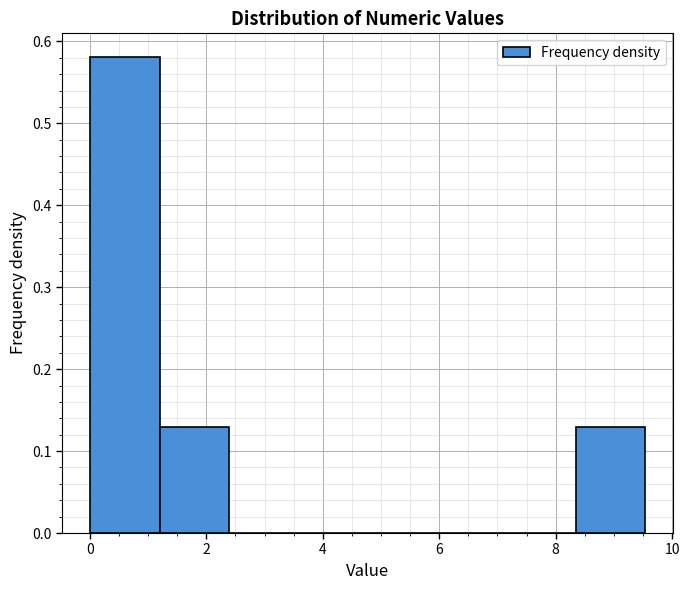

Which range on the x-axis has the tallest bar?

0.0 to 1.2